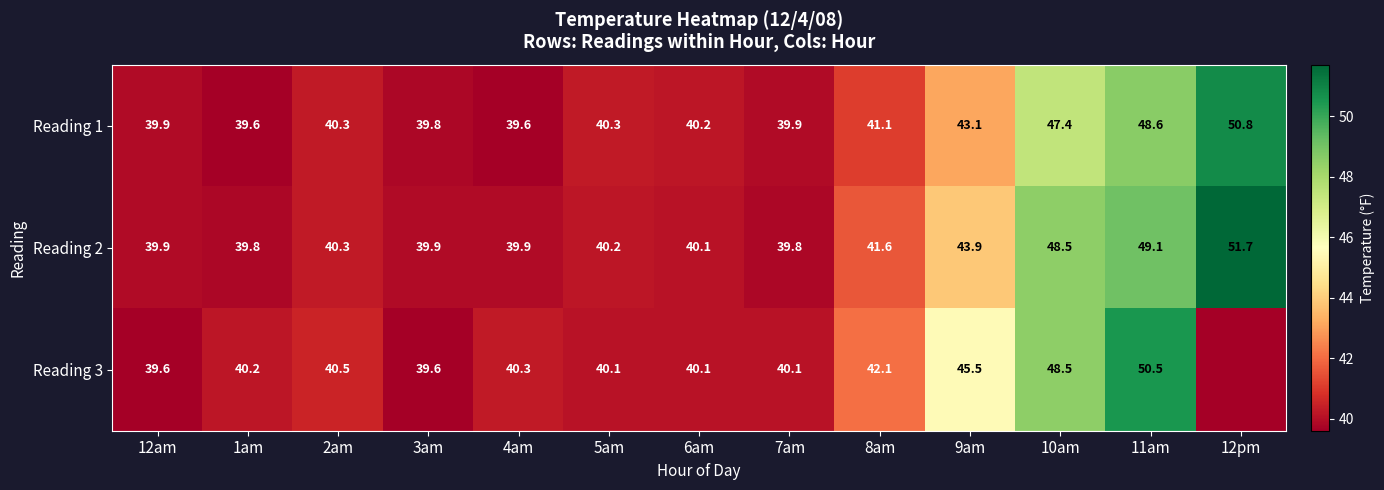

What is the difference between the maximum and second lowest values in the Reading 1 series?

11.2